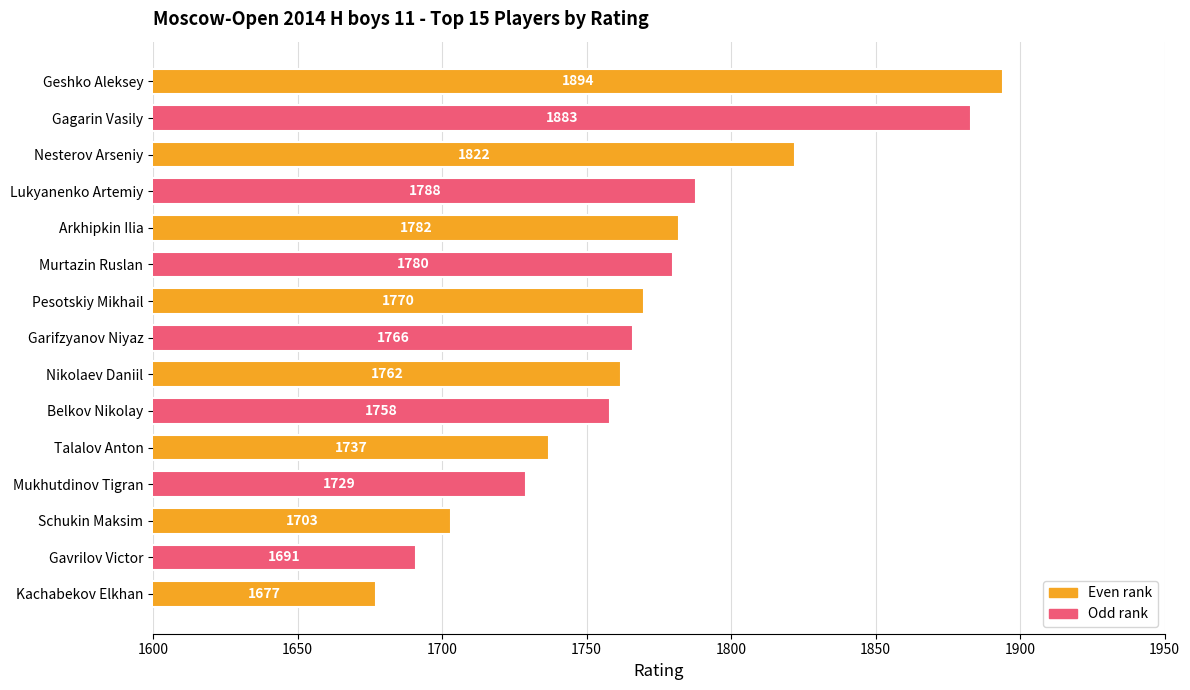

How many bars are there in total?

15